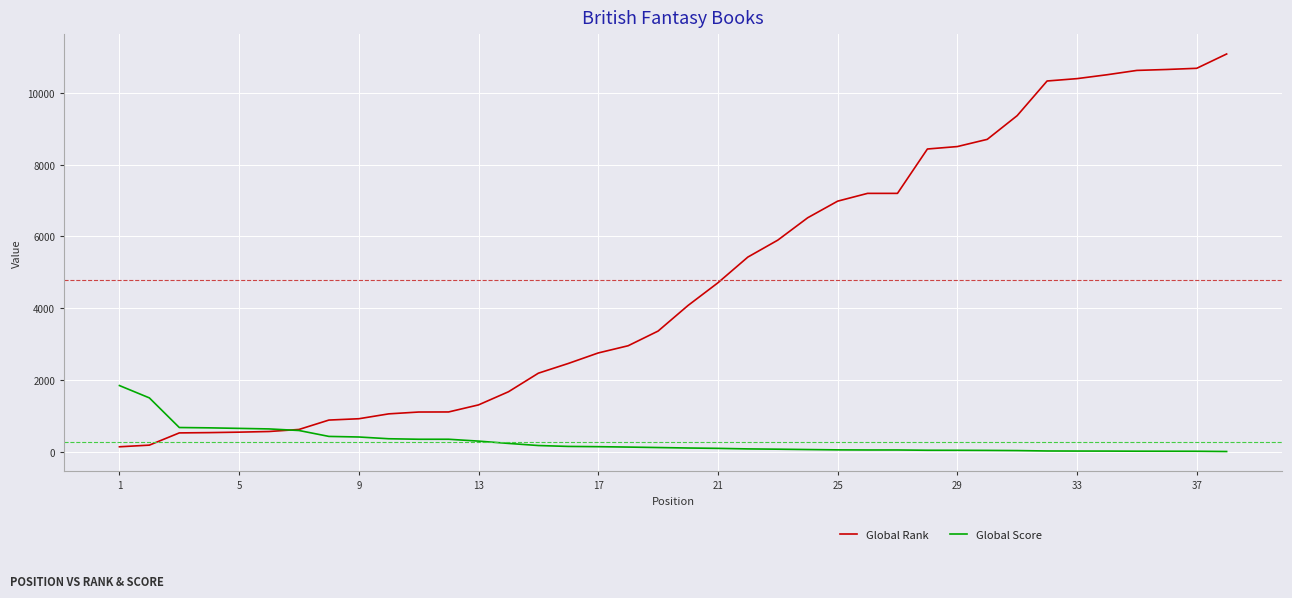

List the series in order of their peak value, lowest first.

Global Score, Global Rank